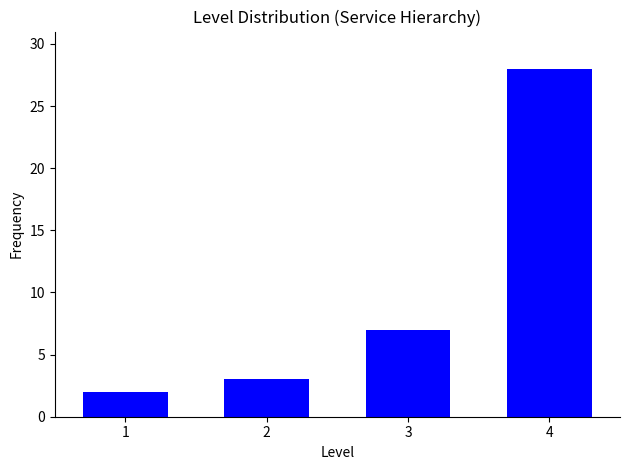

Reading left to right, transcribe all the data shown in this chart.

2	3	7	28